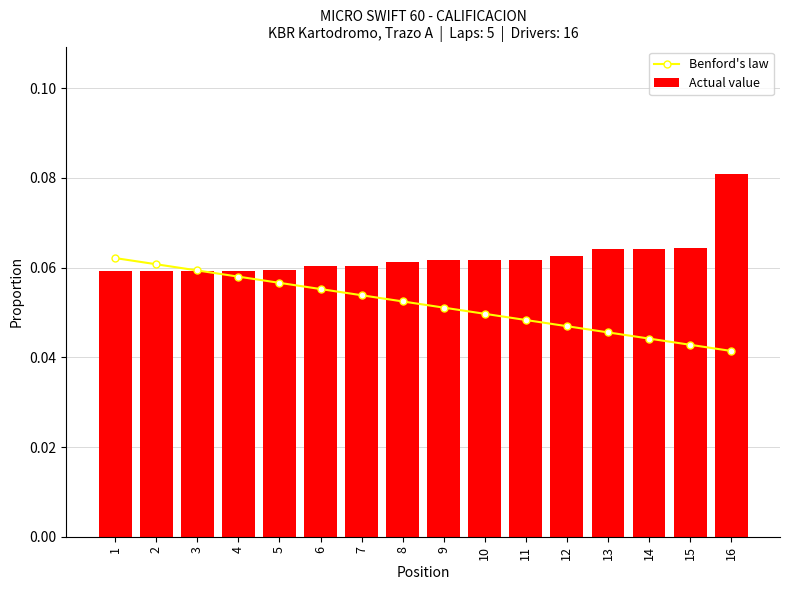

Reading left to right, transcribe all the data shown in this chart.

Benford's law: 1=0.1	2=0.1	3=0.1	4=0.1	5=0.1	6=0.1	7=0.1	8=0.1	9=0.1	10=0.0	11=0.0	12=0.0	13=0.0	14=0.0	15=0.0	16=0.0
Actual value: 1=0.1	2=0.1	3=0.1	4=0.1	5=0.1	6=0.1	7=0.1	8=0.1	9=0.1	10=0.1	11=0.1	12=0.1	13=0.1	14=0.1	15=0.1	16=0.1